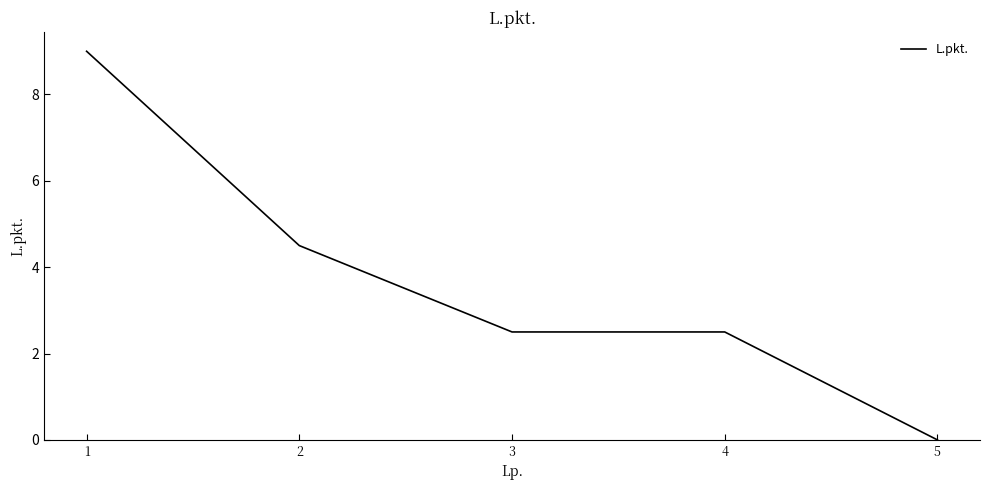

What is the difference between the values at 2 and 3?

2.0